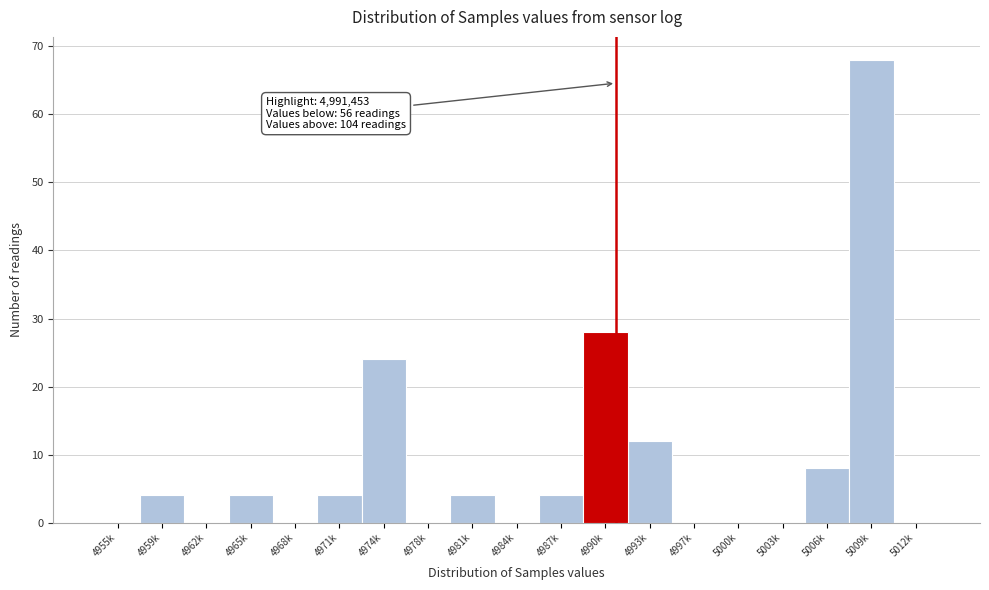

Reading left to right, transcribe all the data shown in this chart.

4955k=0	4959k=4	4962k=0	4965k=4	4968k=0	4971k=4	4974k=24	4978k=0	4981k=4	4984k=0	4987k=4	4990k=28	4993k=12	4997k=0	5000k=0	5003k=0	5006k=8	5009k=68	5012k=0